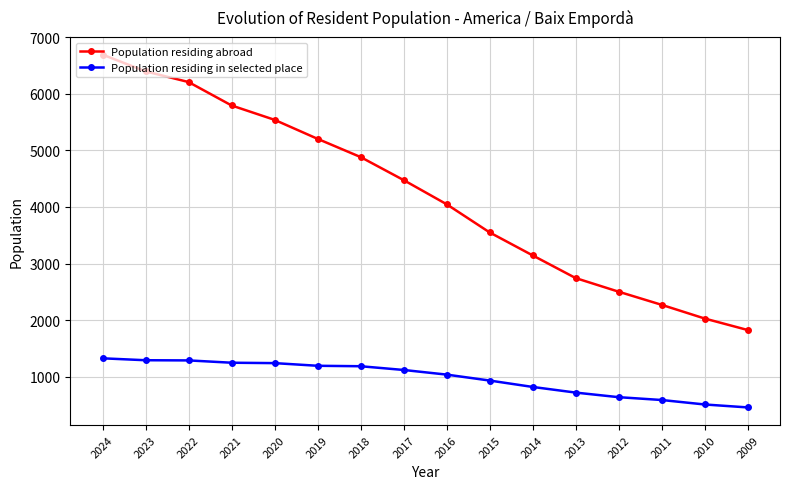

Rank the series by their average value, from highest to lowest.

Population residing abroad, Population residing in selected place